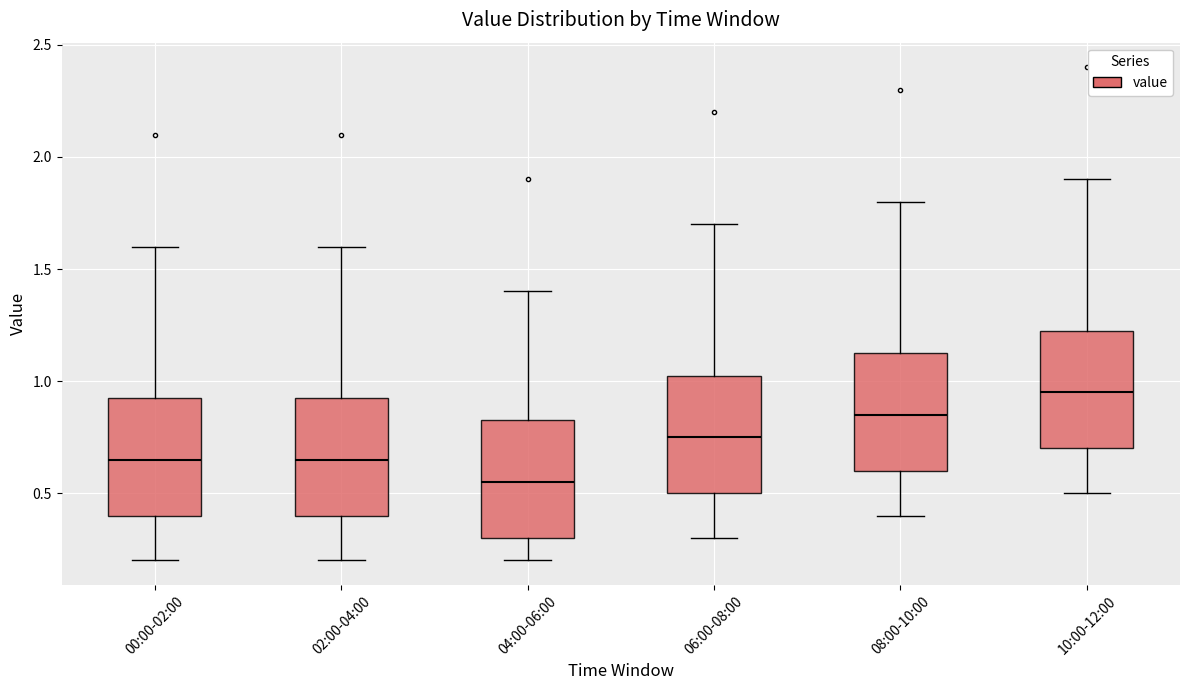

Where does the lower whisker of the box for 08:00-10:00 end on the y-axis? The values are not printed on the chart, so give them approximately, as read against the axis.

0.40